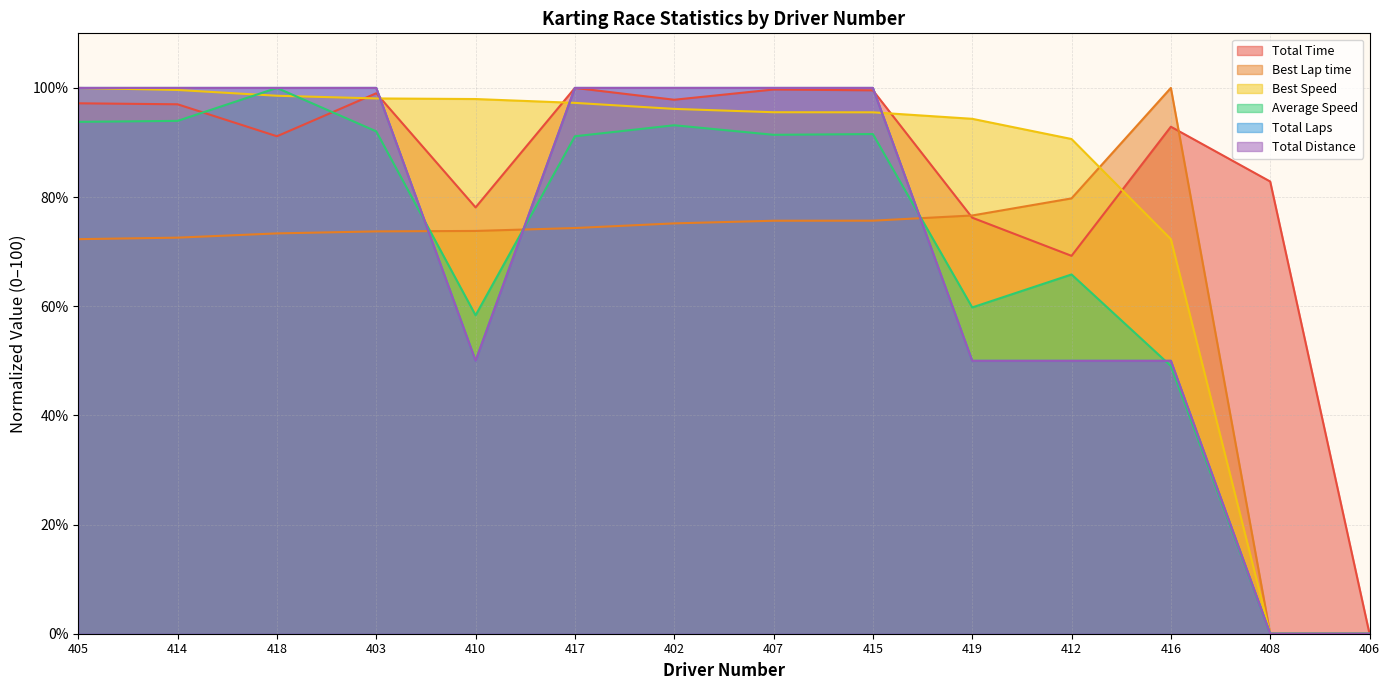

What are all the series names shown in the legend?

Total Time, Best Lap time, Best Speed, Average Speed, Total Laps, Total Distance